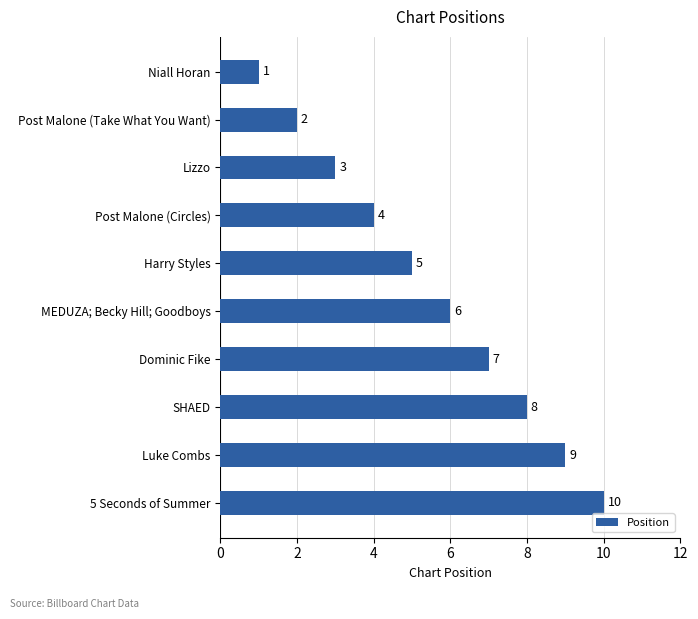

What is the greatest value displayed?

10